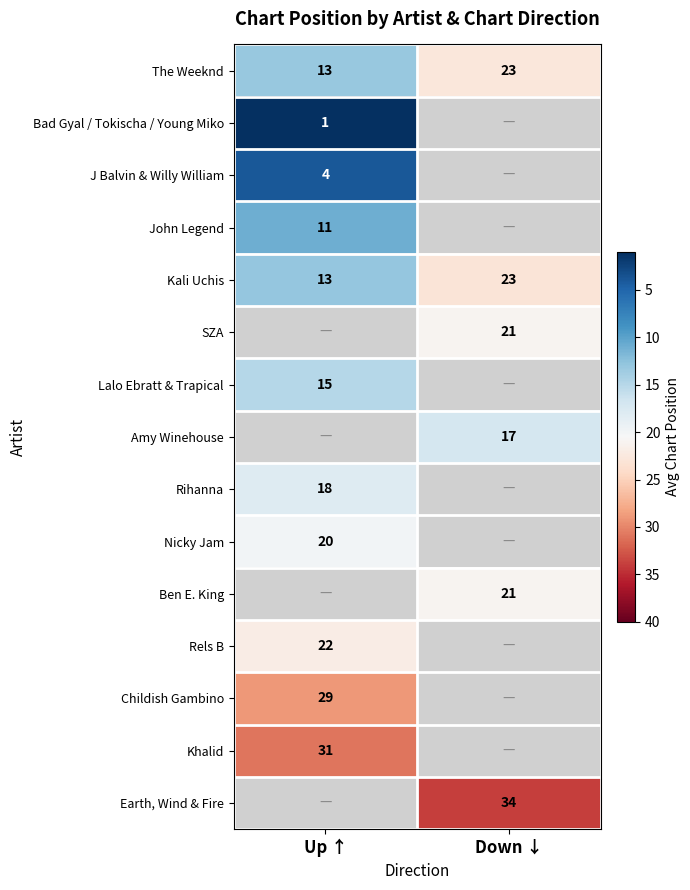

At which category does the chart reach its minimum across all series?

Up ↑